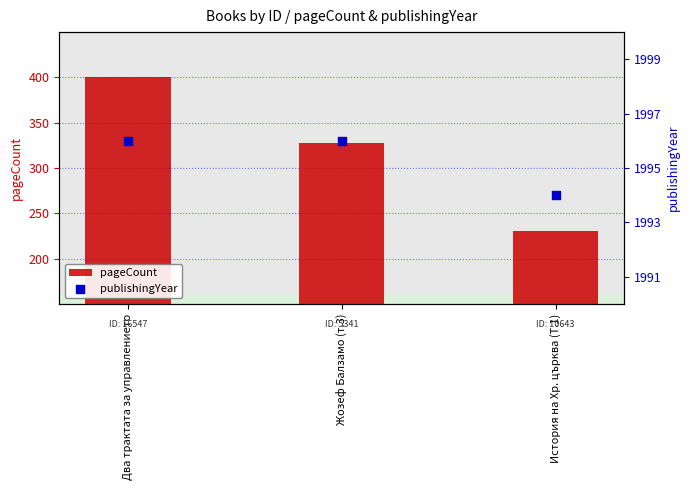

Is the value of publishingYear at История на Хр. църква (Т.1) greater than the value of pageCount at История на Хр. църква (Т.1)?

Yes